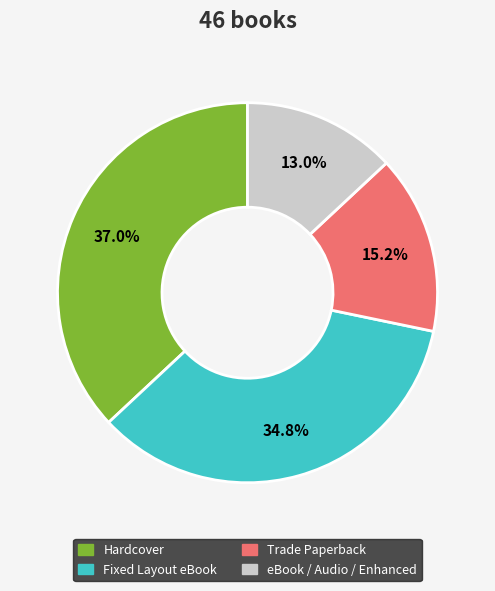

How many slices are in this pie chart?

4